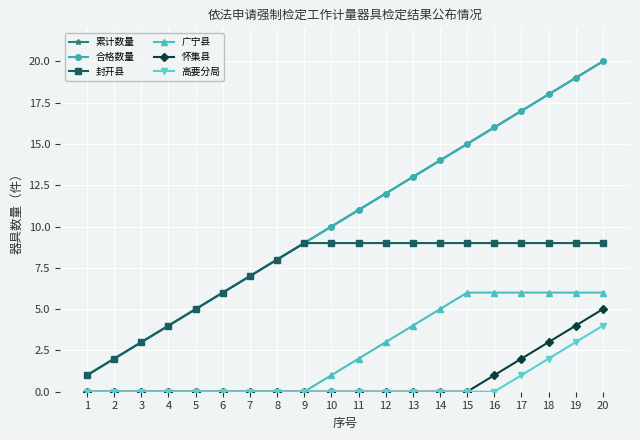

Is this an area chart (filled region under the line)?

No